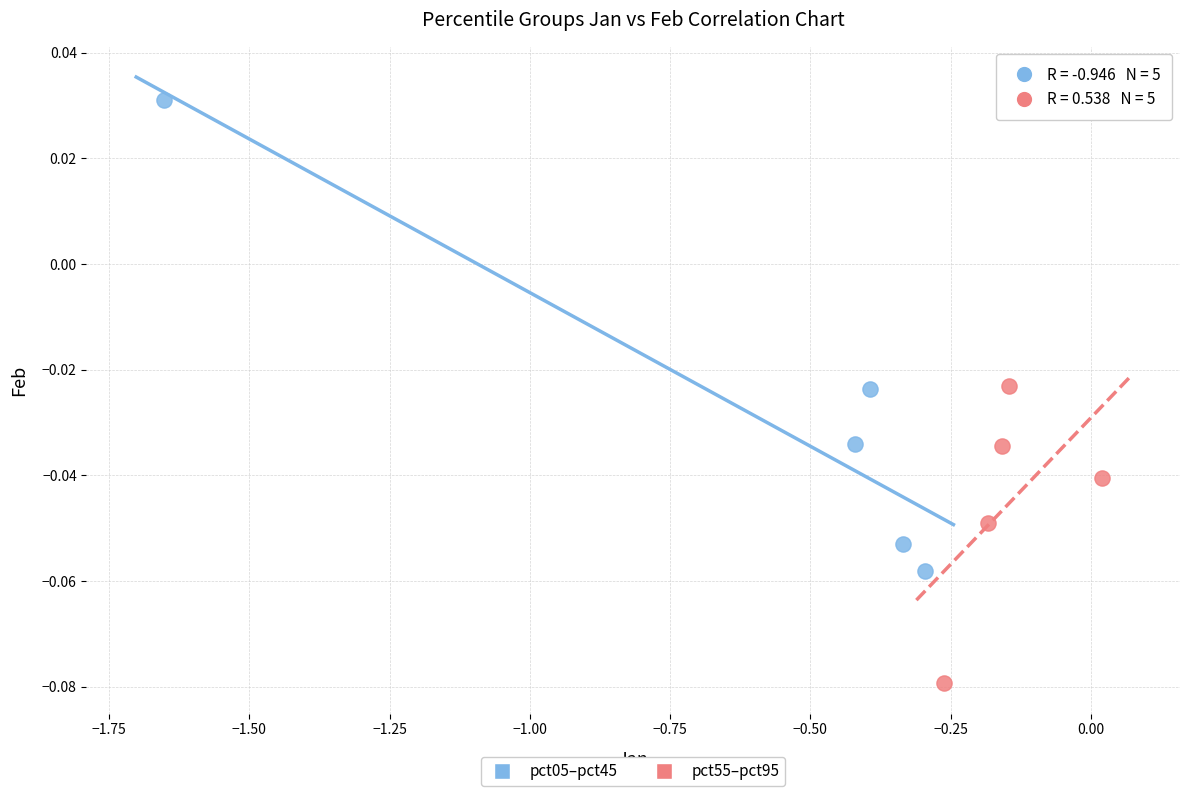

Which series reaches the maximum Y coordinate?

pct05–pct45